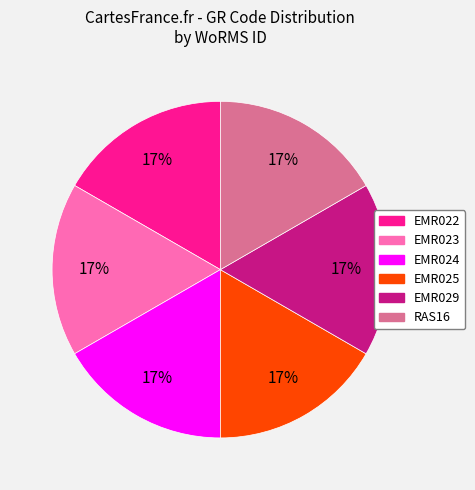

What is the ratio of the value at EMR025 to the value at EMR022?

1.0